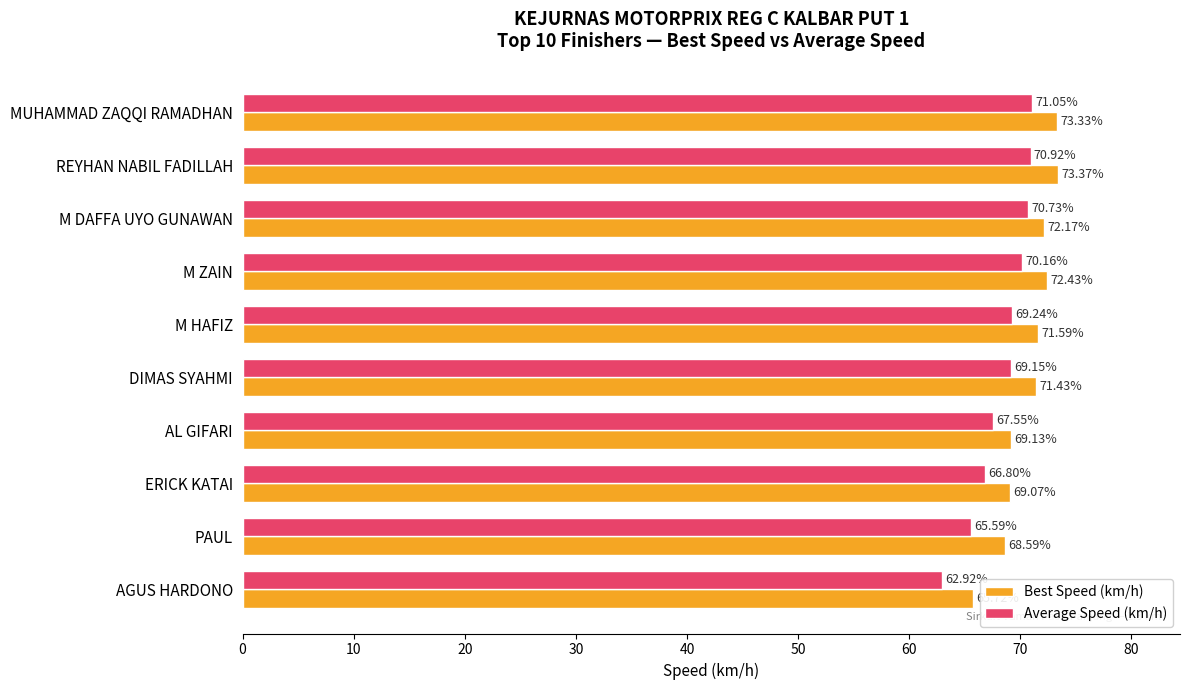

List the series in order of their overall mean, lowest first.

Average Speed (km/h), Best Speed (km/h)